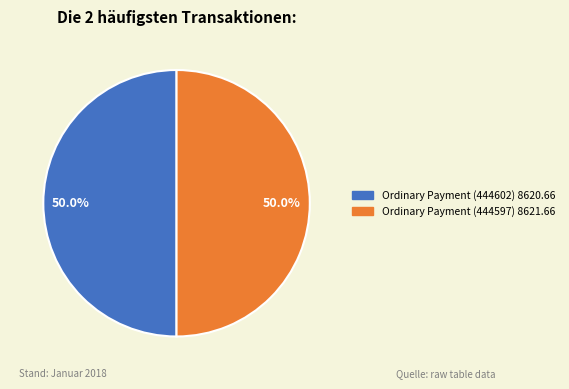

To the nearest percent, what is the average slice percentage?

50%